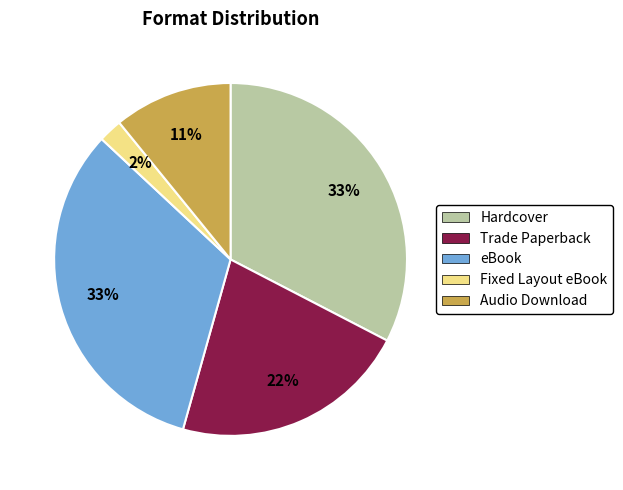

What is the smallest slice in the pie chart?

Fixed Layout eBook